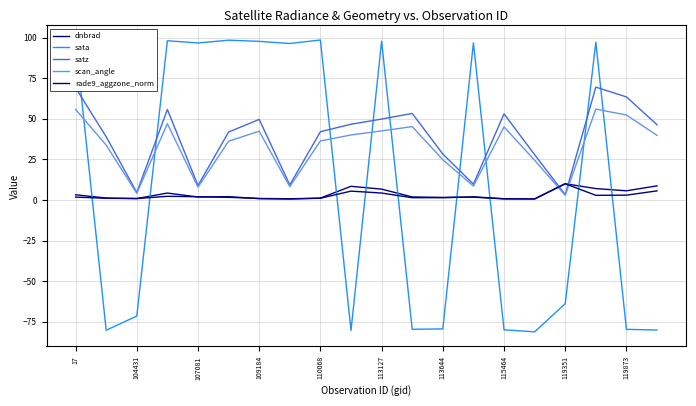

What are all the series names shown in the legend?

dnbrad, sata, satz, scan_angle, rade9_aggzone_norm